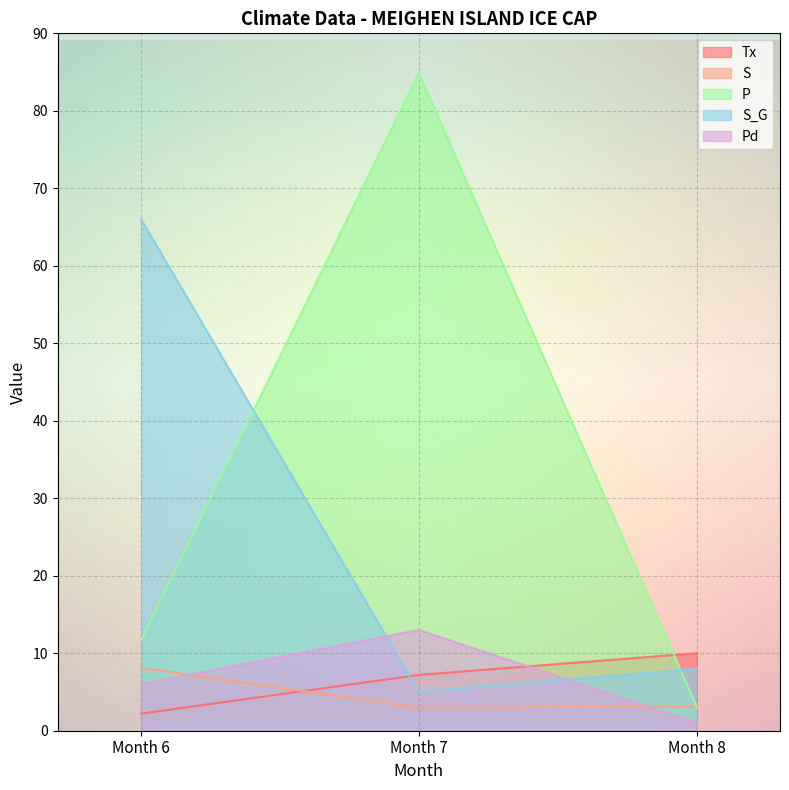

True or false: Pd has a value of 13.0 at Month 7.

True